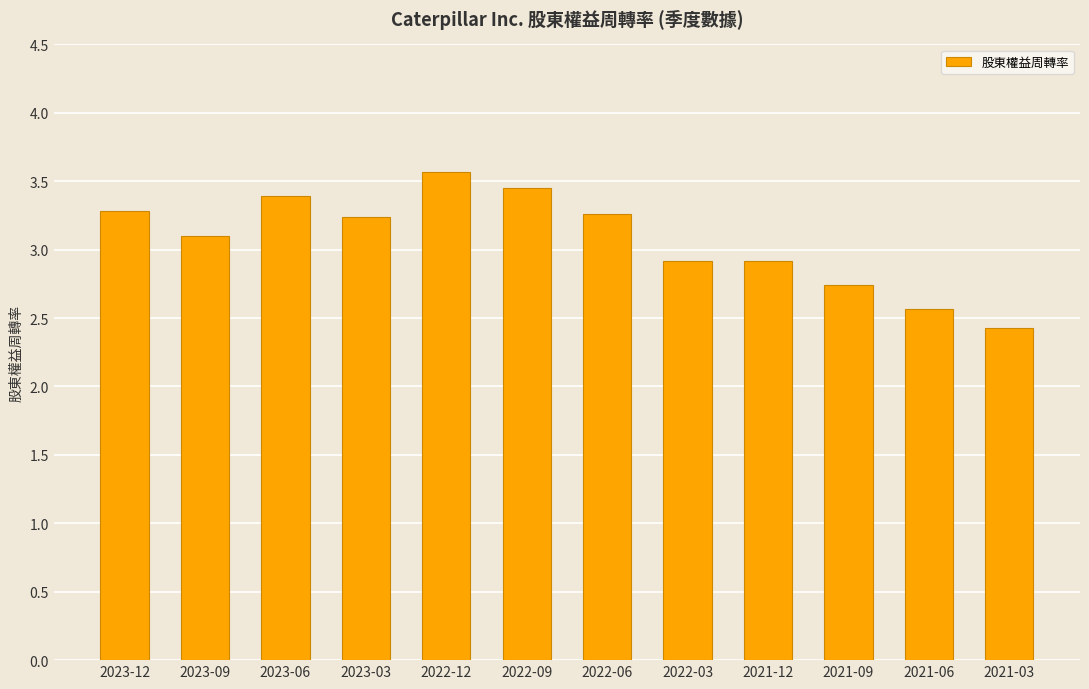

What is the label of the 5th bar from the right?

2022-03